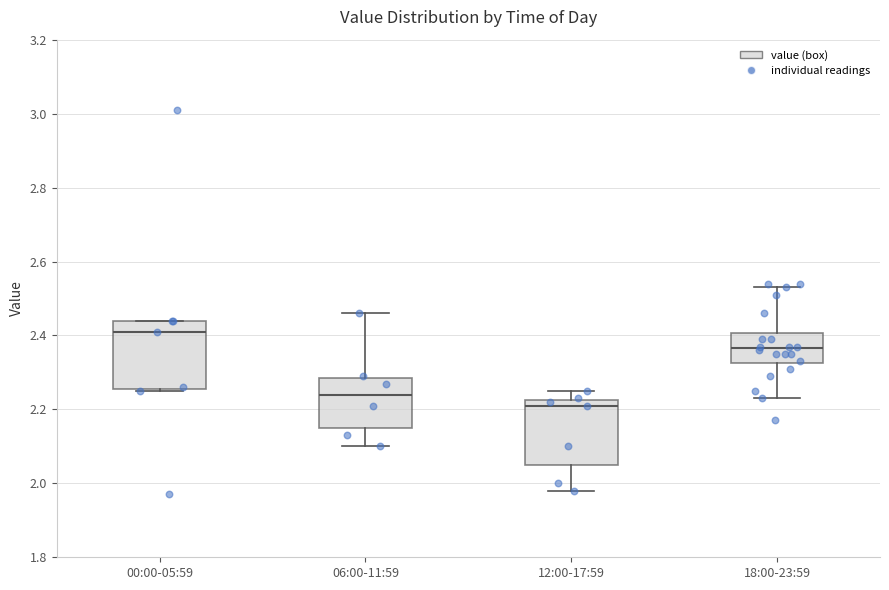

Where is the lower edge of the box for 12:00-17:59 on the y-axis? The values are not printed on the chart, so give them approximately, as read against the axis.

2.06